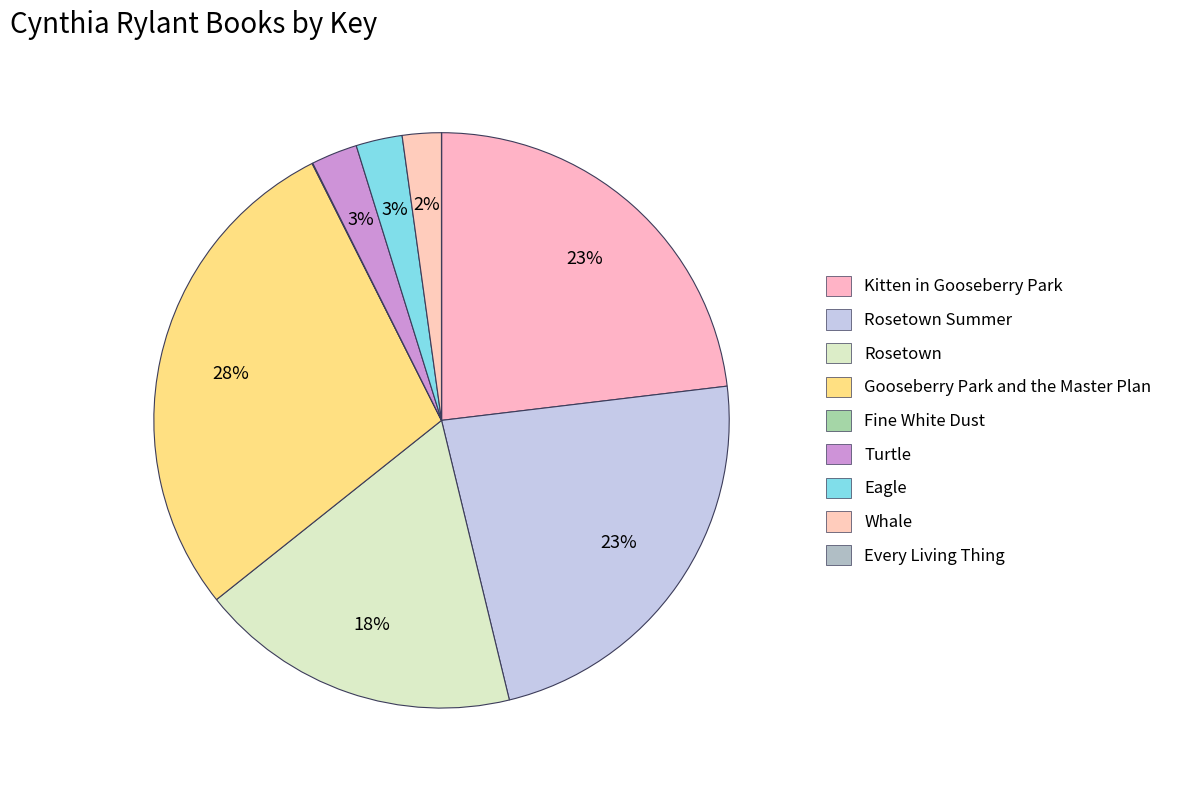

To the nearest percent, what percentage of the pie is Eagle?

3%